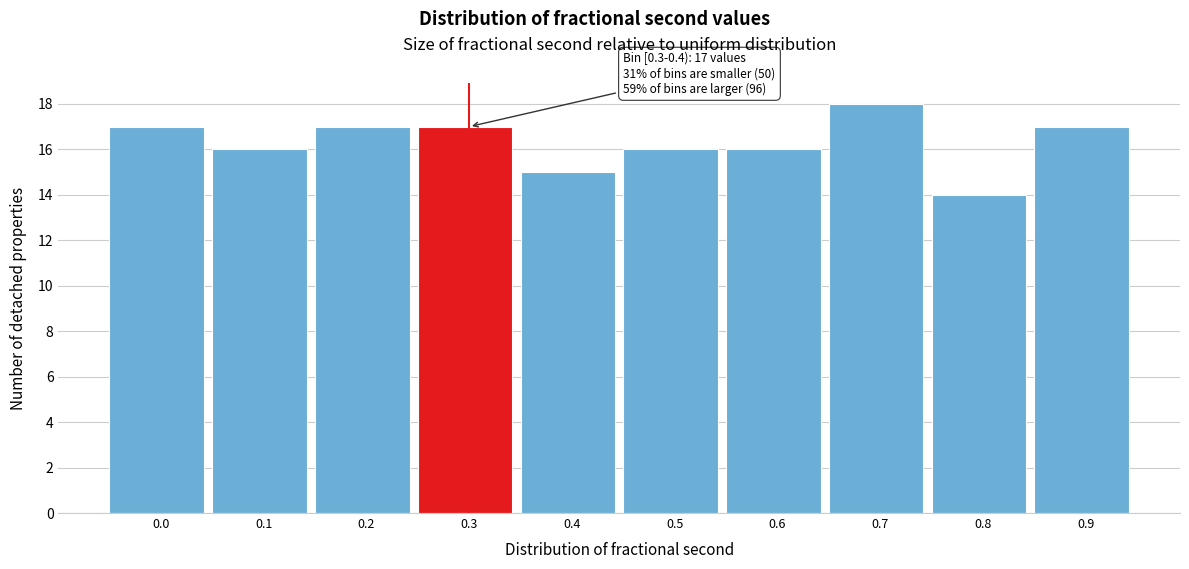

Reading right to left, extract all data points from this chart.

0.9=17	0.8=14	0.7=18	0.6=16	0.5=16	0.4=15	0.3=17	0.2=17	0.1=16	0.0=17